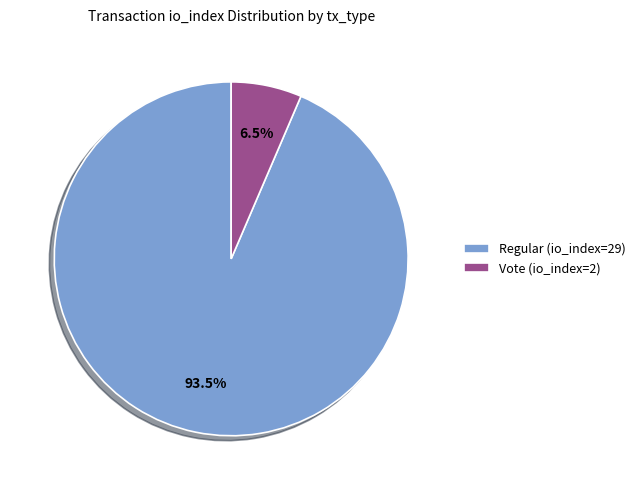

Rank the categories by value from lowest to highest.

Vote (io_index=2), Regular (io_index=29)